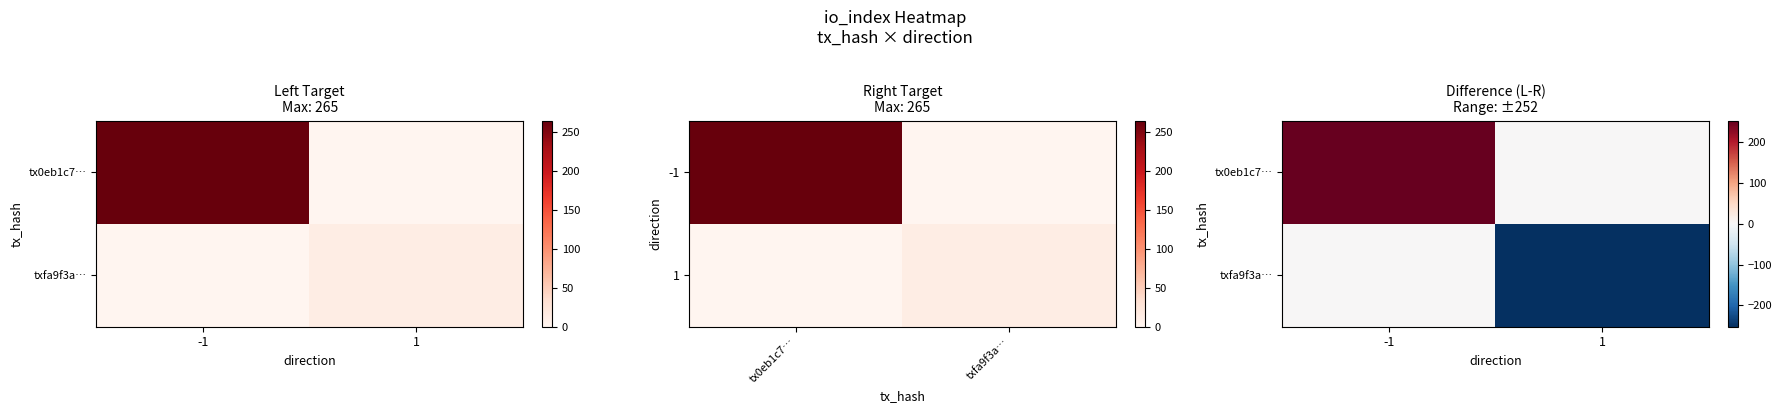

At which label does txfa9f3a… reach its peak?

-1